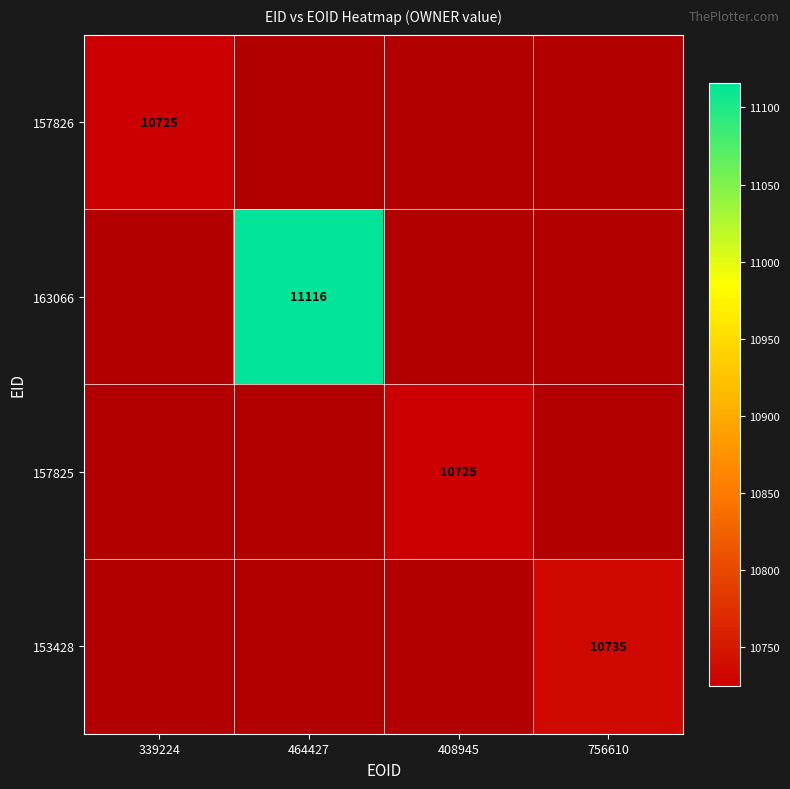

The 163066 series shows 11116 at 464427. True or false?

True